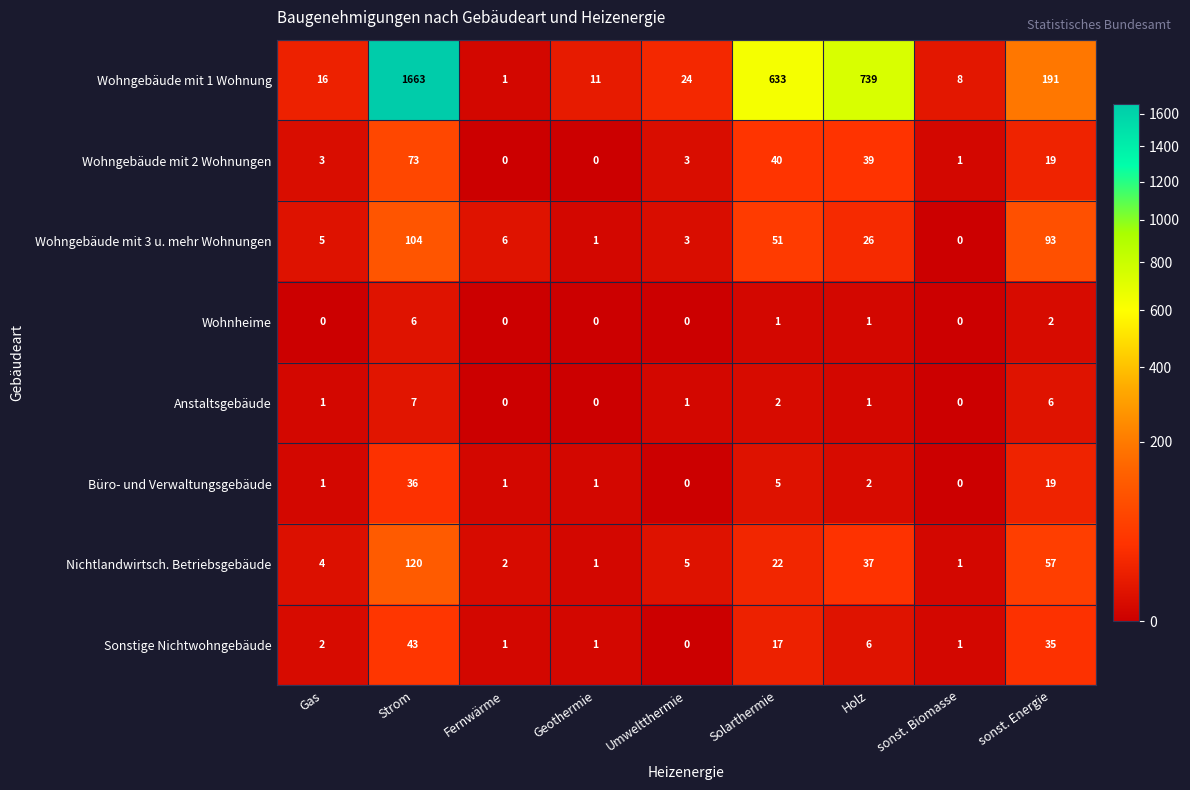

Rank the series by their maximum value, from highest to lowest.

Wohngebäude mit 1 Wohnung, Nichtlandwirtsch. Betriebsgebäude, Wohngebäude mit 3 u. mehr Wohnungen, Wohngebäude mit 2 Wohnungen, Sonstige Nichtwohngebäude, Büro- und Verwaltungsgebäude, Anstaltsgebäude, Wohnheime